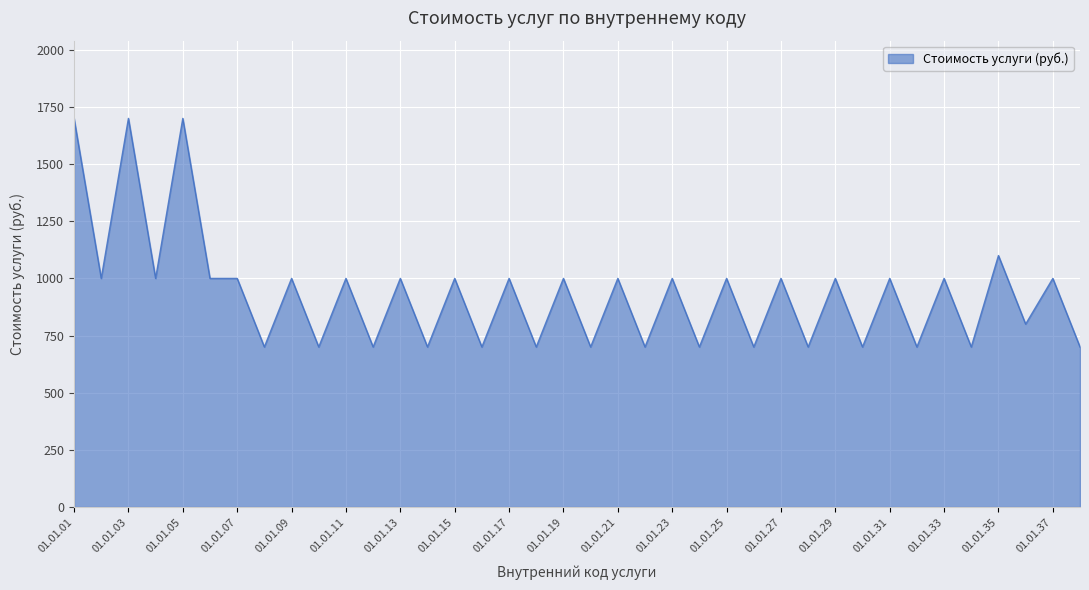

What is the difference between the maximum and minimum values?

1000